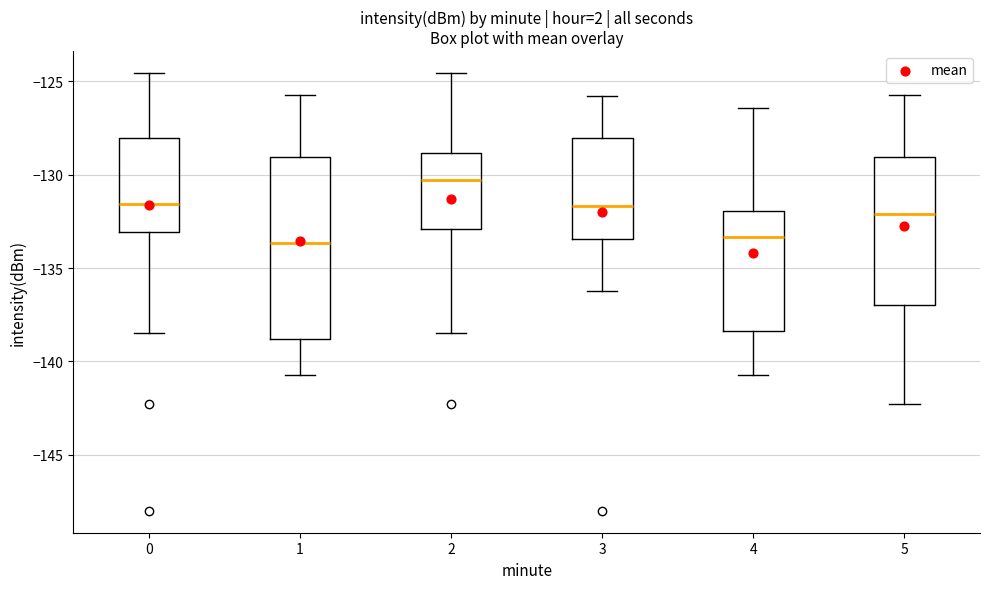

Reading left to right, transcribe this box plot: for each box, give where its median line is, the range the box spans, and where its two whiskers end, as read against the y-axis. The values are not printed on the chart, so give them approximately, as read against the axis.

0: median -131.5, box -133.0 to -128.0, whiskers -138.5 to -124.5
1: median -133.5, box -139.0 to -129.0, whiskers -140.5 to -125.5
2: median -130.5, box -133.0 to -129.0, whiskers -138.5 to -124.5
3: median -131.5, box -133.5 to -128.0, whiskers -136.0 to -126.0
4: median -133.5, box -138.5 to -132.0, whiskers -140.5 to -126.5
5: median -132.0, box -137.0 to -129.0, whiskers -142.5 to -125.5